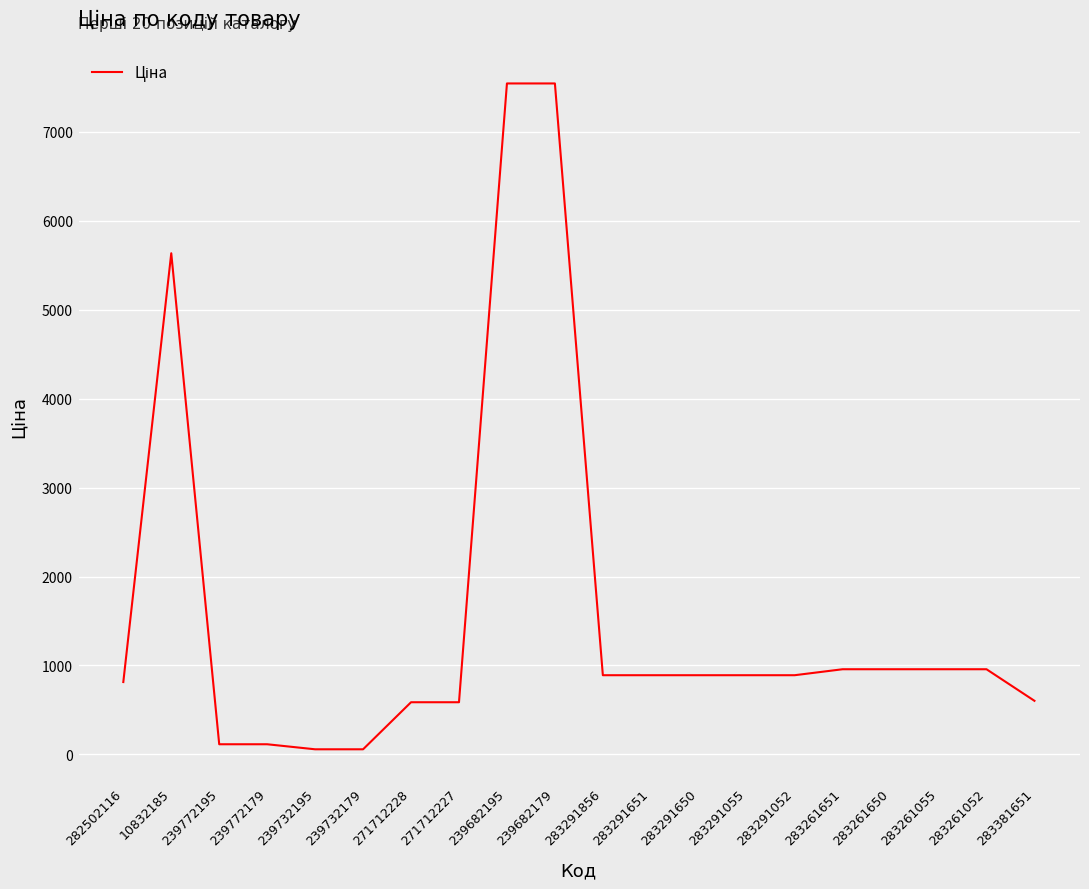

The chart shows a value of 9834.0 at 239682195. True or false?

False